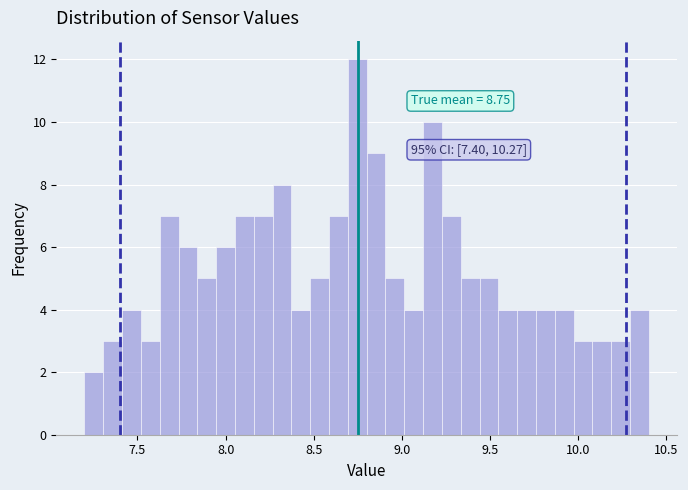

Read against the x-axis, roughly where is the centre of the tallest bar?

8.75